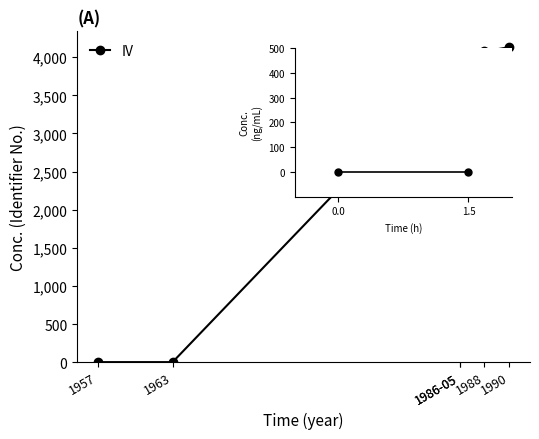

The value at 1957 is -2735. True or false?

False